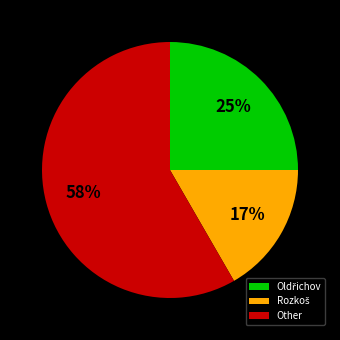

How many slices are in this pie chart?

3